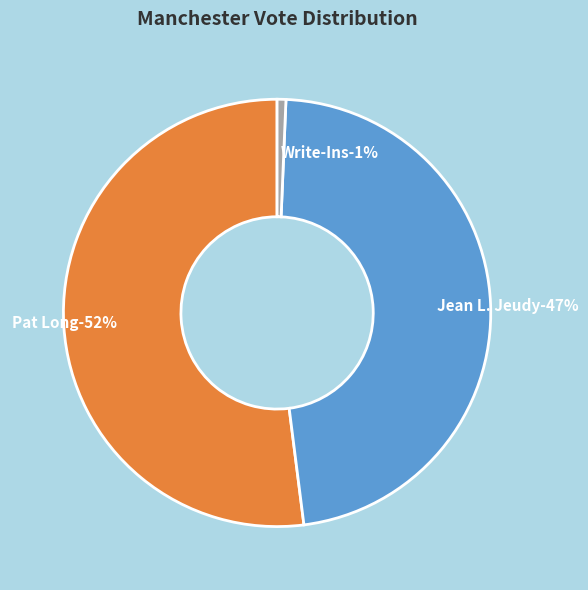

Rank the categories by value from lowest to highest.

Write-Ins, Jean L. Jeudy, Pat Long